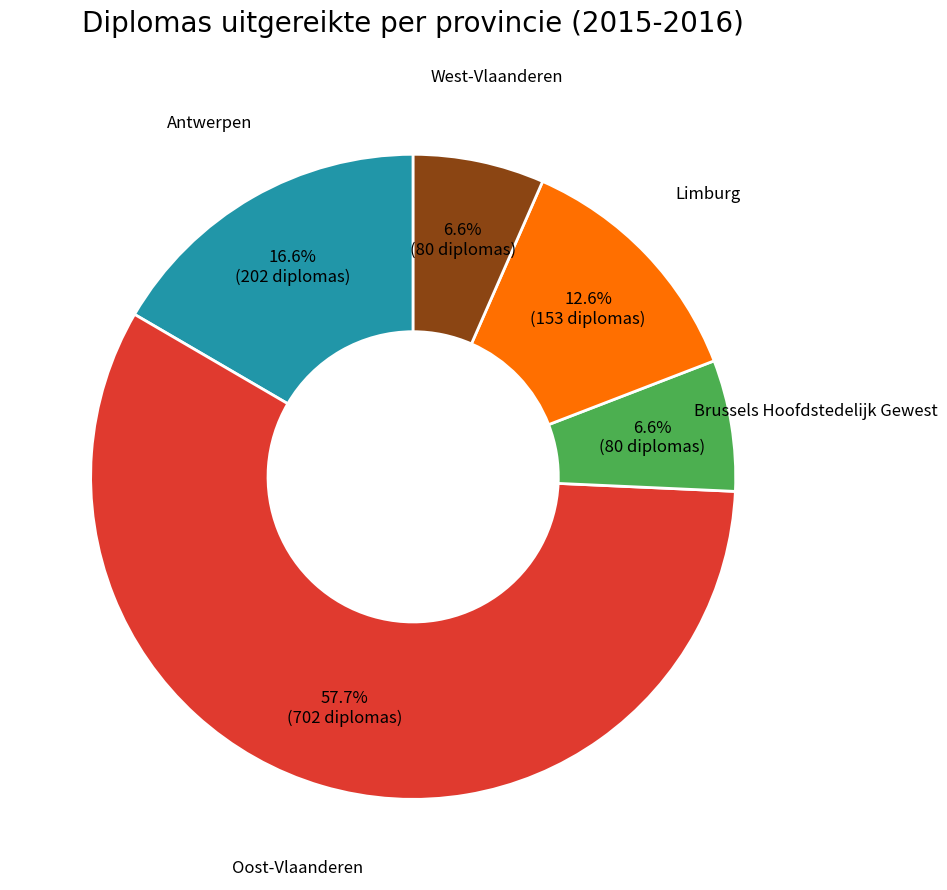

Which slice is the largest?

Oost-Vlaanderen